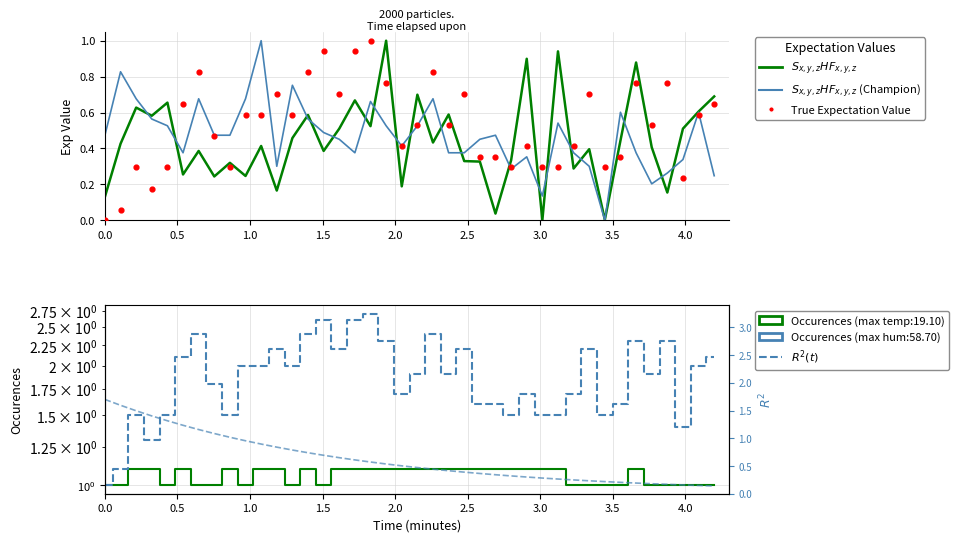

Which series reaches the maximum Y coordinate?

$R^2(t)$